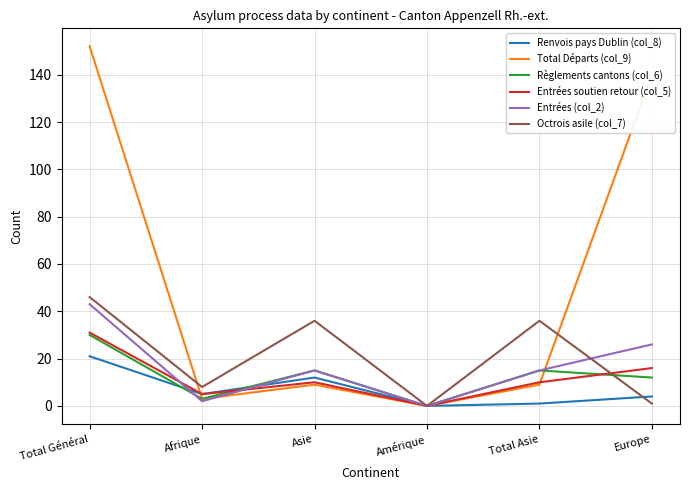

Reading right to left, transcribe all the data shown in this chart.

Renvois pays Dublin (col_8): 4	1	0	12	5	21
Total Départs (col_9): 140	9	0	9	3	152
Règlements cantons (col_6): 12	15	0	15	3	30
Entrées soutien retour (col_5): 16	10	0	10	5	31
Entrées (col_2): 26	15	0	15	2	43
Octrois asile (col_7): 1	36	0	36	8	46